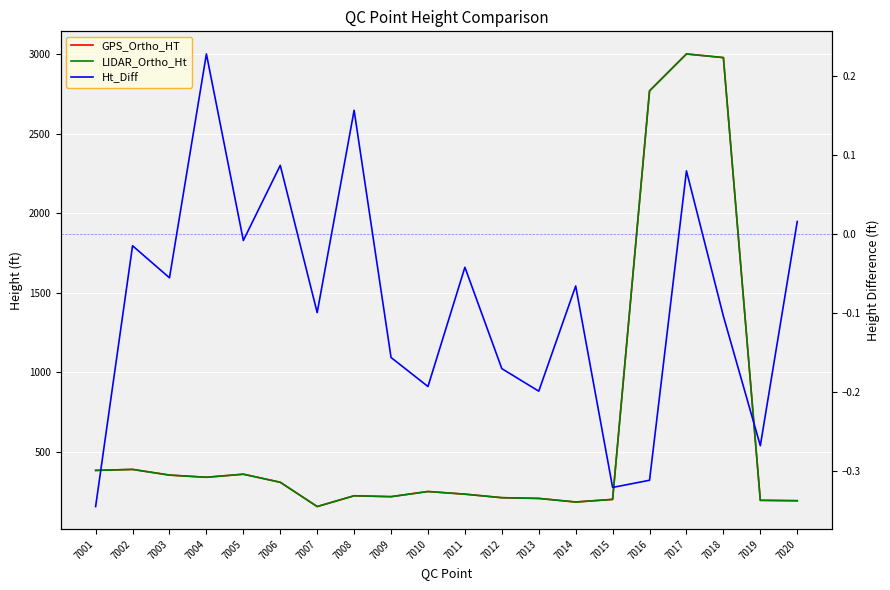

True or false: Ht_Diff and LIDAR_Ortho_Ht cross at least once.

False